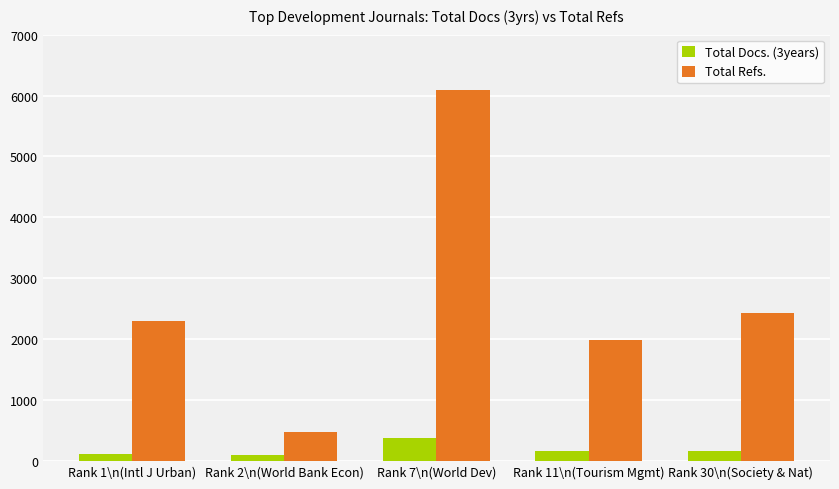

How many groups of bars are there?

5